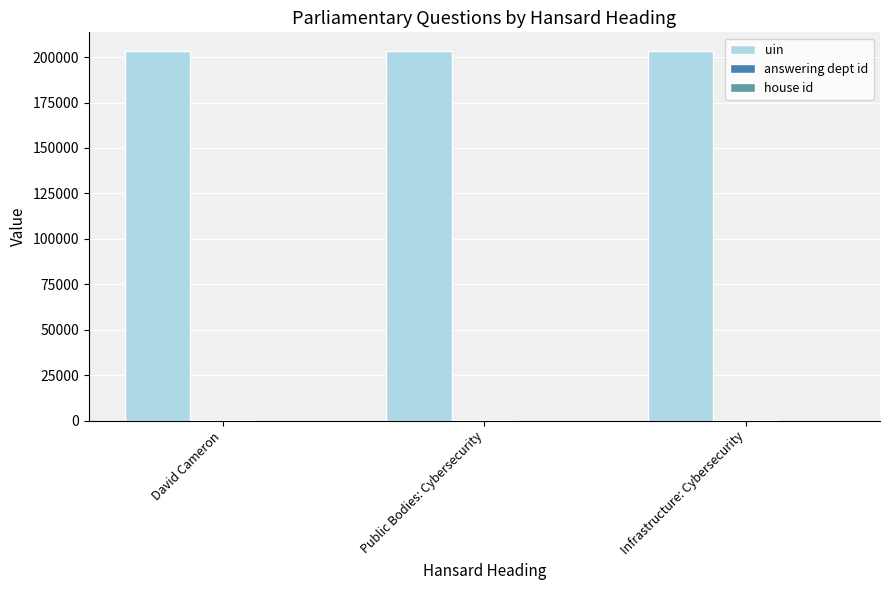

Count the number of data series in this chart.

3